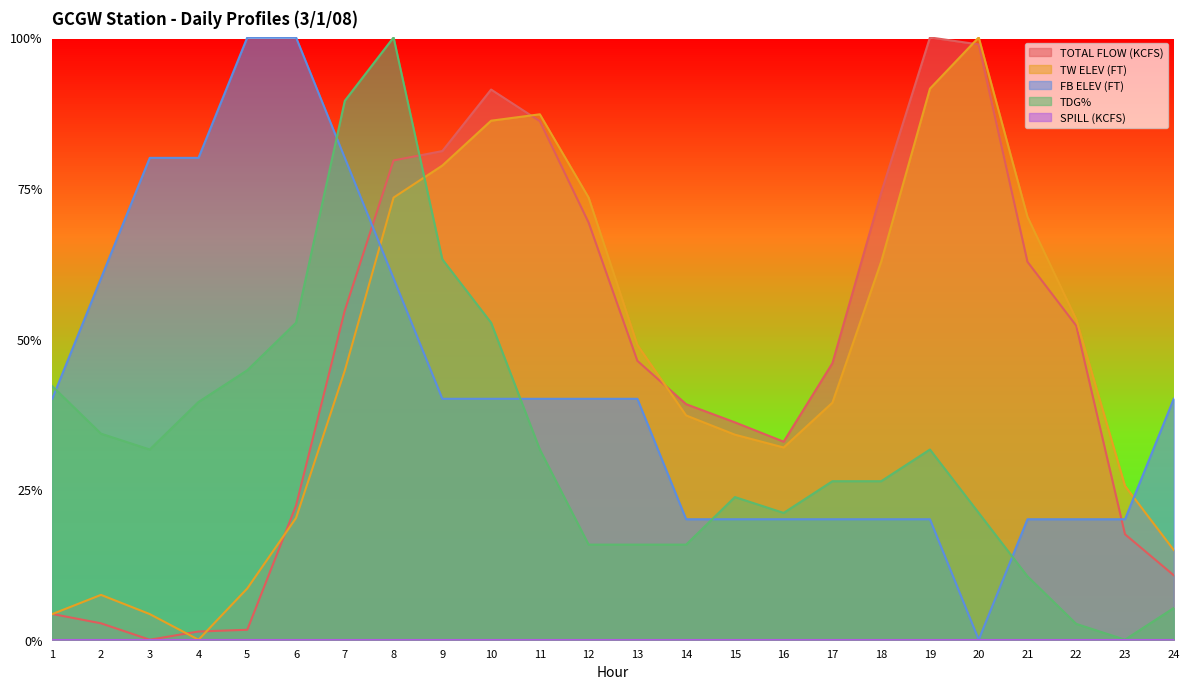

How many intersections are there between TOTAL FLOW (KCFS) and FB ELEV (FT)?

2